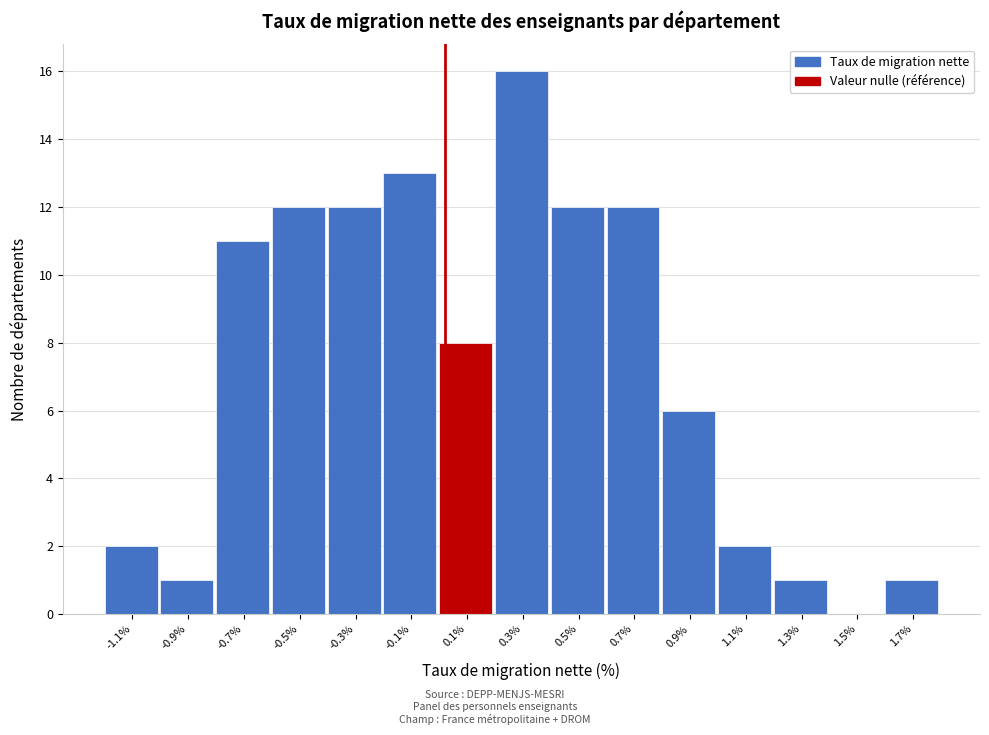

Reading left to right, transcribe all the data shown in this chart.

-1.1%=2	-0.9%=1	-0.7%=11	-0.5%=12	-0.3%=12	-0.1%=13	0.1%=8	0.3%=16	0.5%=12	0.7%=12	0.9%=6	1.1%=2	1.3%=1	1.5%=0	1.7%=1